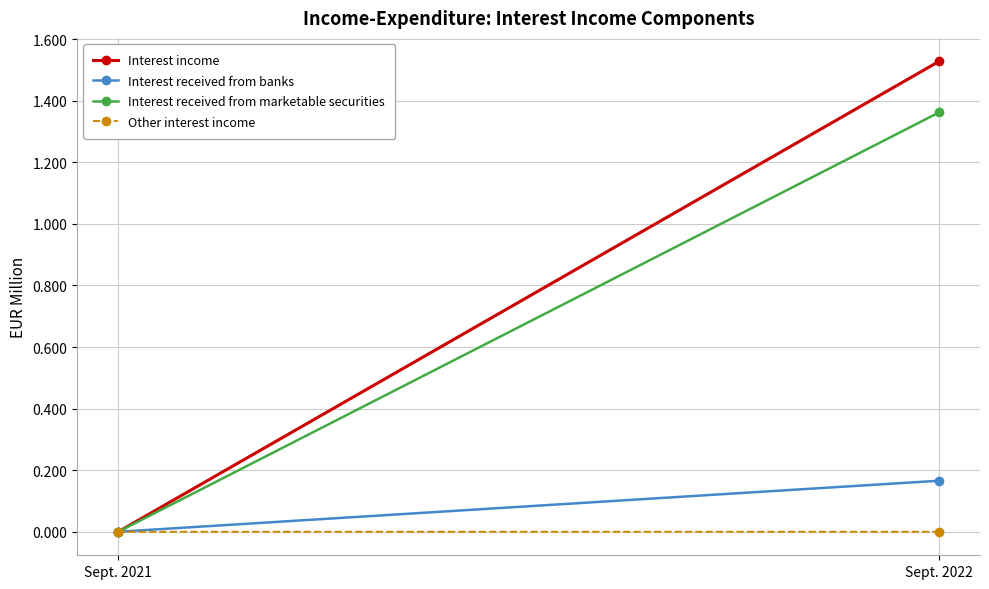

The value of Other interest income at Sept. 2021 is 0.0. True or false?

True